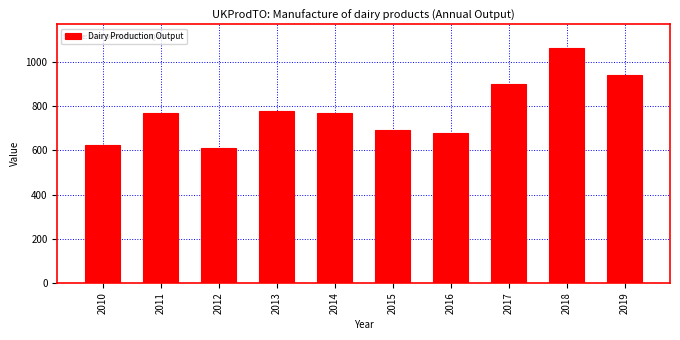

The chart shows a value of 1025.1 at 2014. True or false?

False